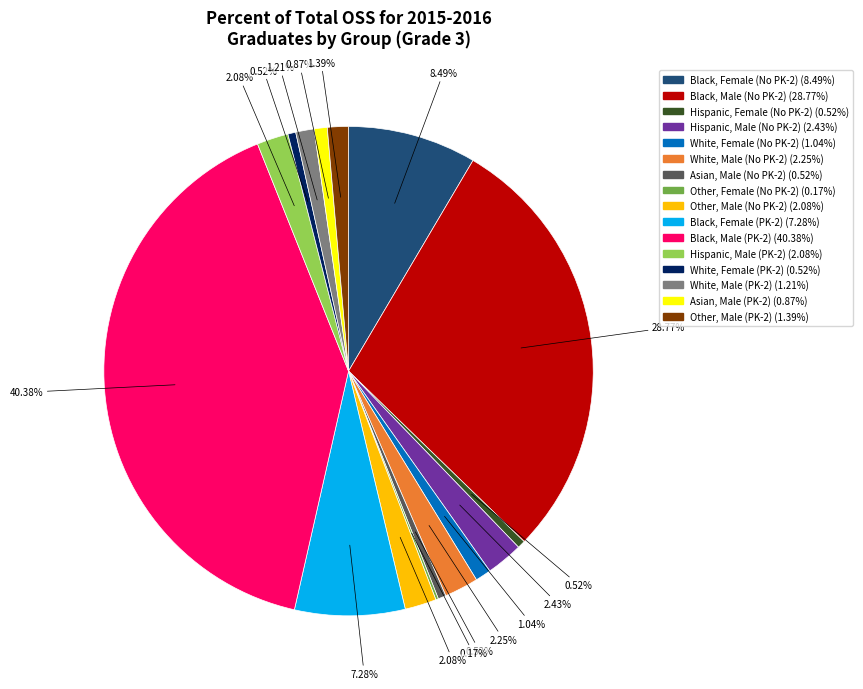

Is there any slice that represents more than half of the pie?

No